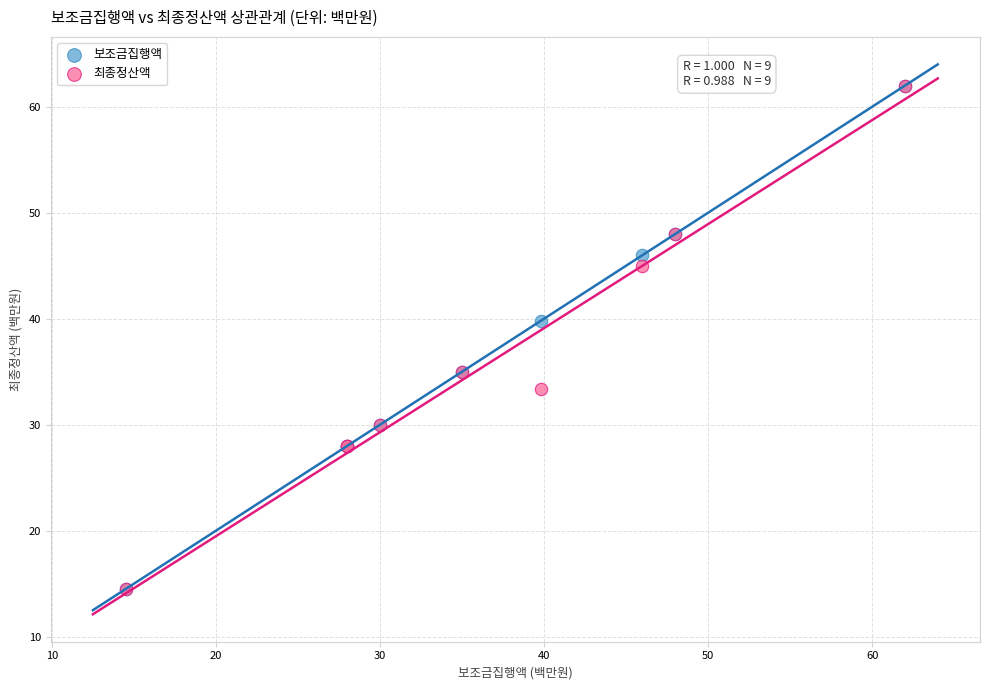

In the 최종정산액 series, what Y value is closest to 38?

35.0